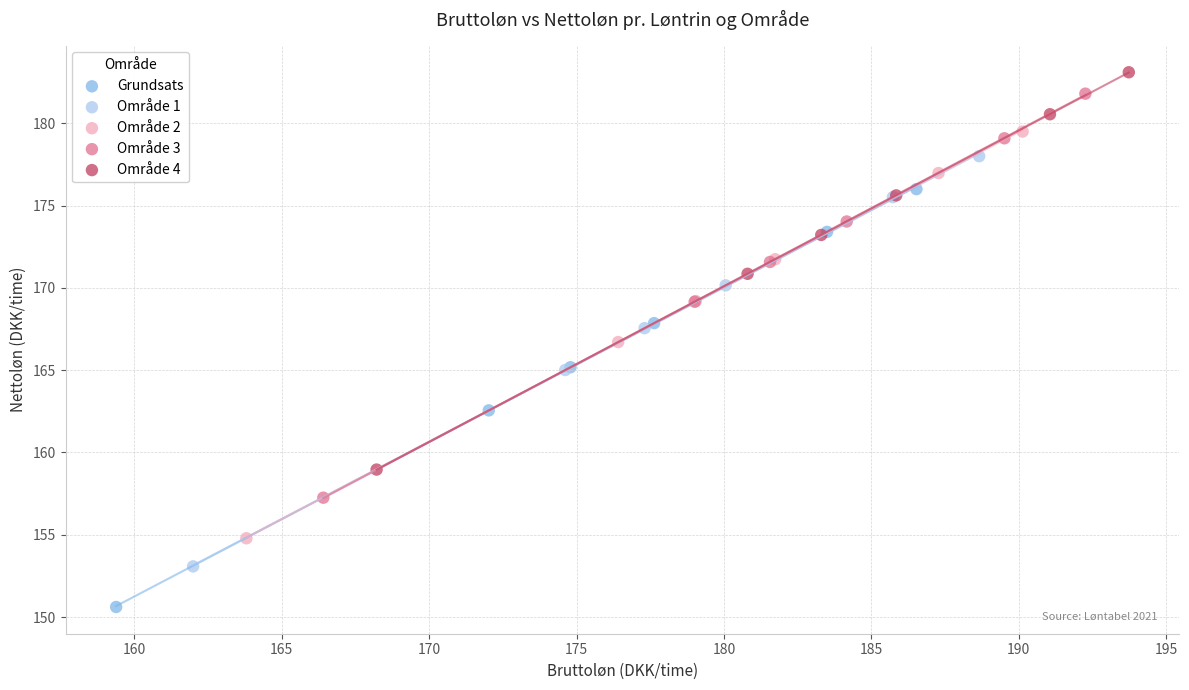

Which series contains the lowest Y value?

Grundsats